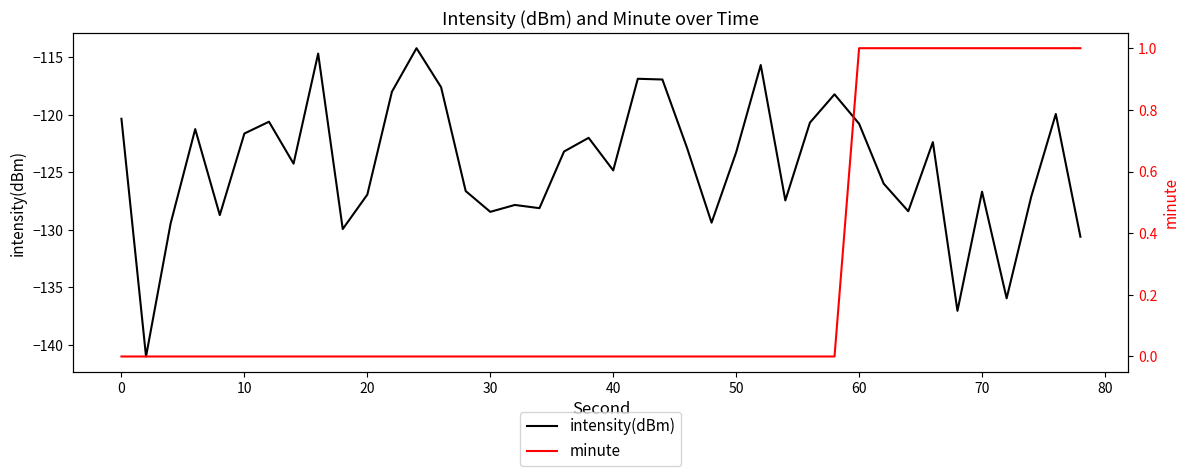

What is the lowest value of the intensity(dBm) series?

-141.0